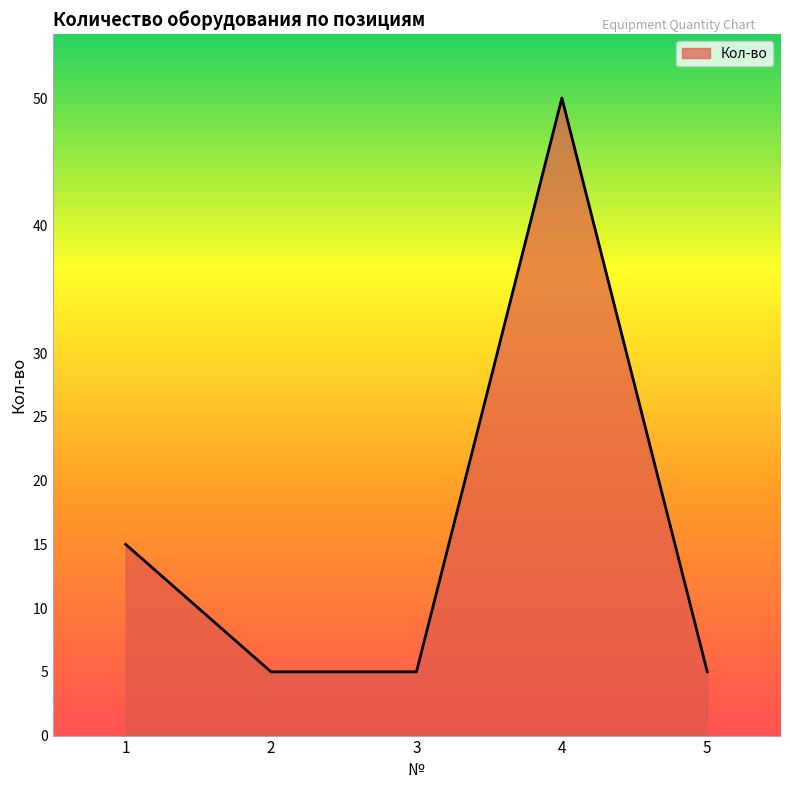

What is the sum of all values?

80